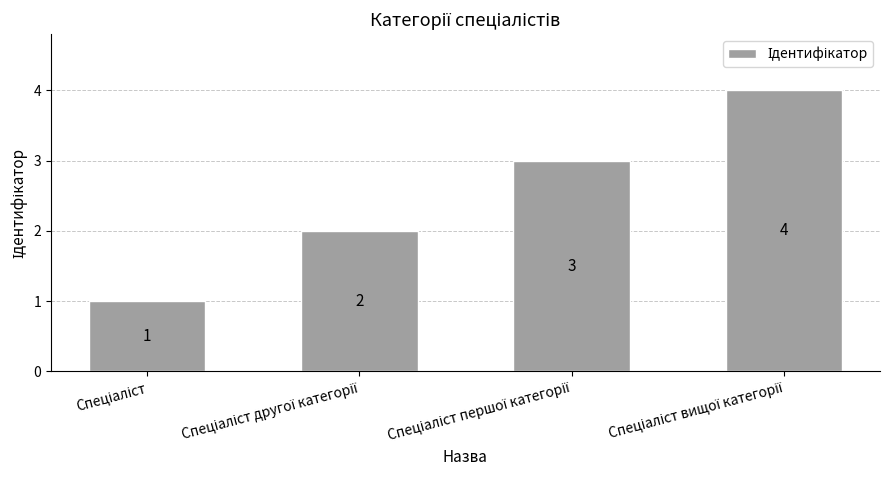

What is the value of the 4th bar from the left?

4